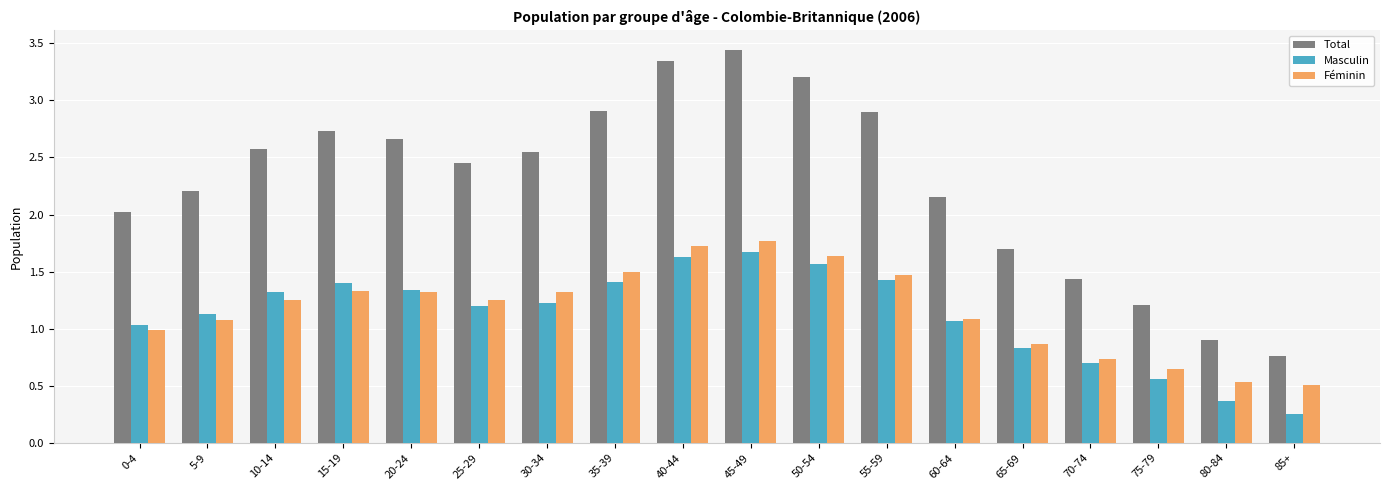

At which category does the chart reach its peak across all series?

45-49